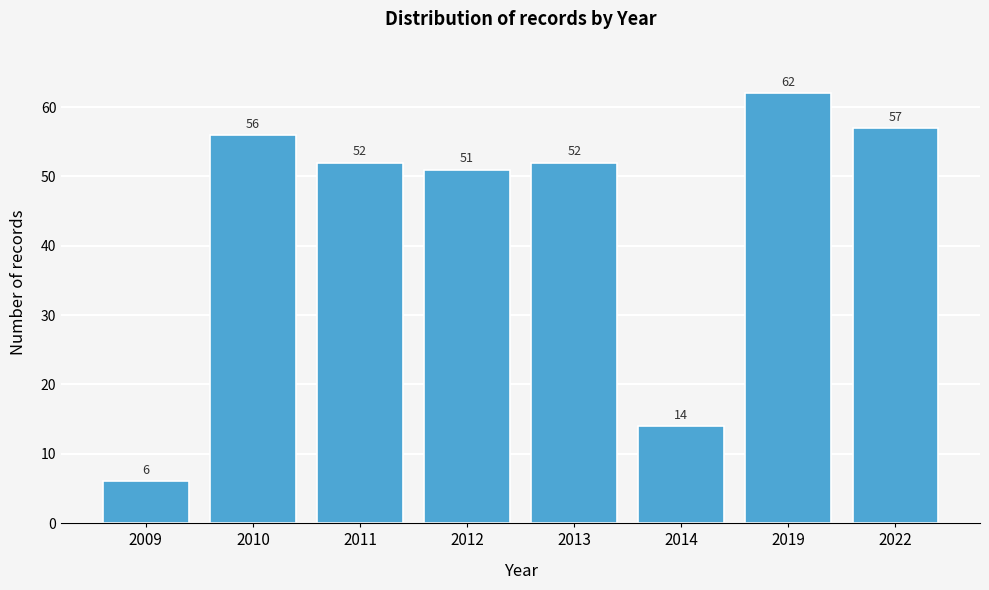

Reading left to right, extract all data points from this chart.

6	56	52	51	52	14	62	57